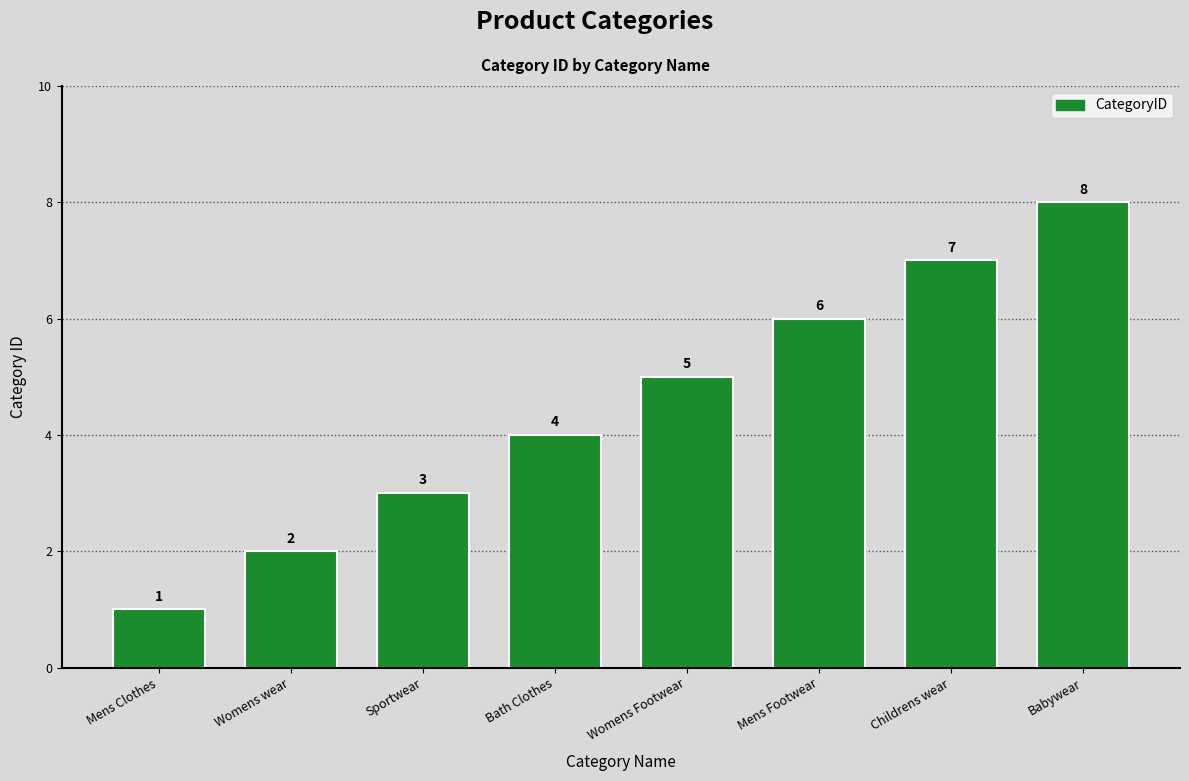

Reading left to right, what are all the values shown in this chart?

Mens Clothes=1	Womens wear=2	Sportwear=3	Bath Clothes=4	Womens Footwear=5	Mens Footwear=6	Childrens wear=7	Babywear=8